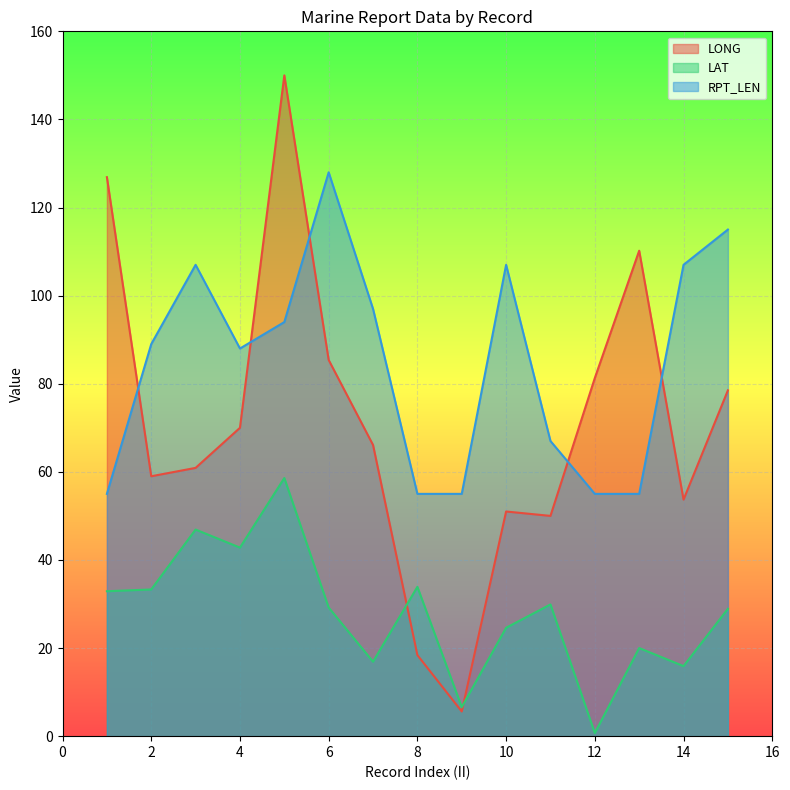

Reading left to right, what are all the values shown in this chart?

LONG: 126.9	59.0	60.9	70.0	150.0	85.4	66.1	18.4	5.6	51.0	50.0	81.3	110.2	53.7	78.5
LAT: 32.9	33.3	46.9	42.8	58.6	29.2	16.9	33.9	6.6	24.6	29.9	0.7	20.0	15.9	28.9
RPT_LEN: 55.0	89.0	107.0	88.0	94.0	128.0	97.0	55.0	55.0	107.0	67.0	55.0	55.0	107.0	115.0